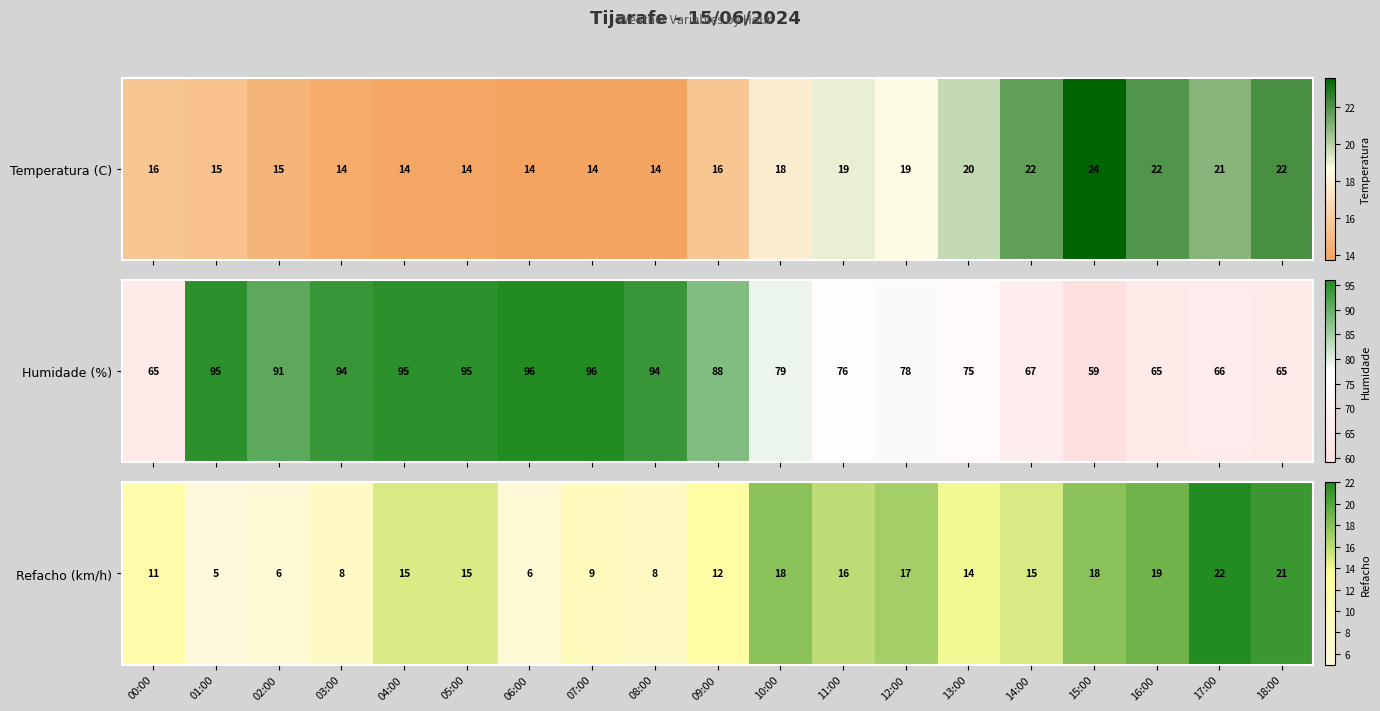

Rank the categories by value from highest to lowest.

17:00, 18:00, 16:00, 10:00, 15:00, 12:00, 11:00, 04:00, 05:00, 14:00, 13:00, 09:00, 00:00, 07:00, 03:00, 08:00, 02:00, 06:00, 01:00